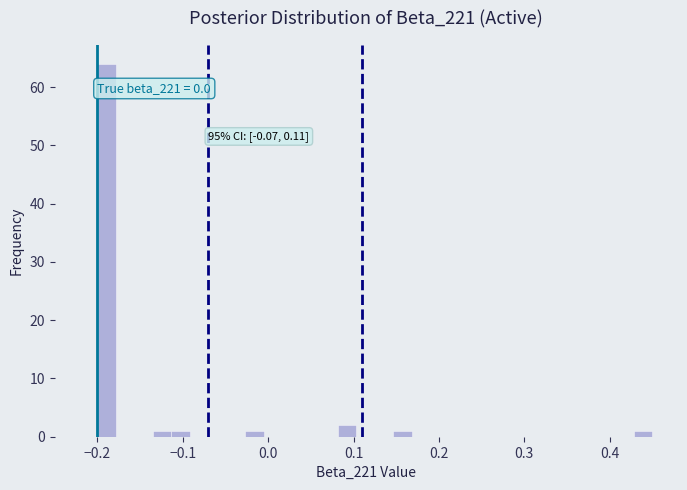

Read against the x-axis, roughly where is the centre of the tallest bar?

-0.19